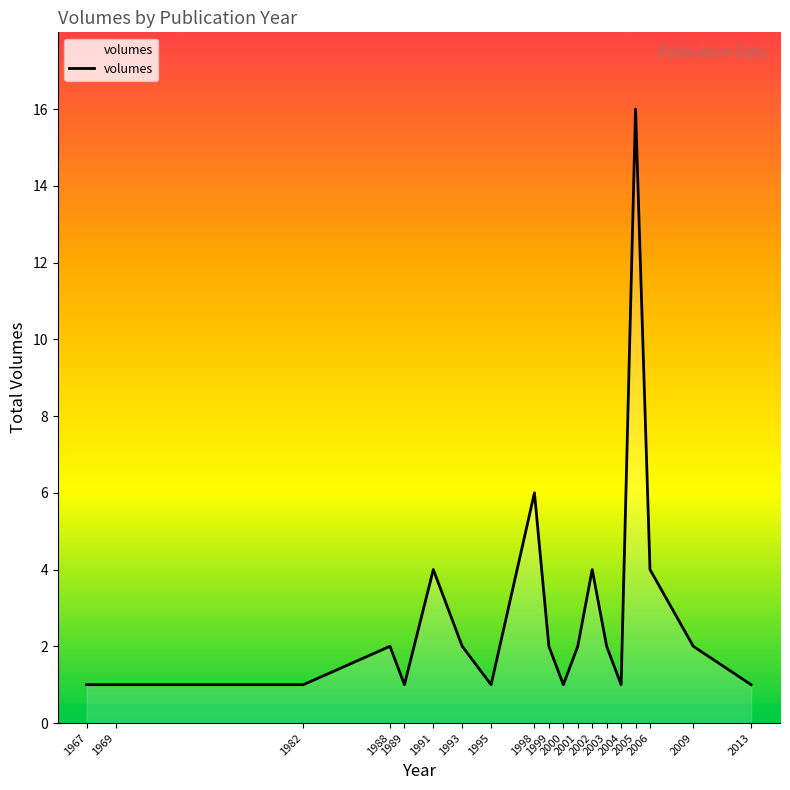

At which category does the chart reach its peak across all series?

2005